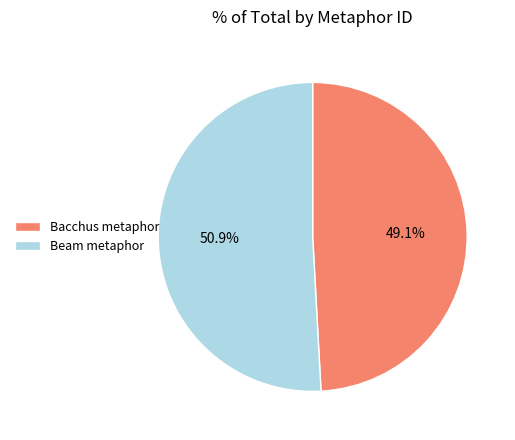

Between Beam metaphor and Bacchus metaphor, which is larger?

Beam metaphor